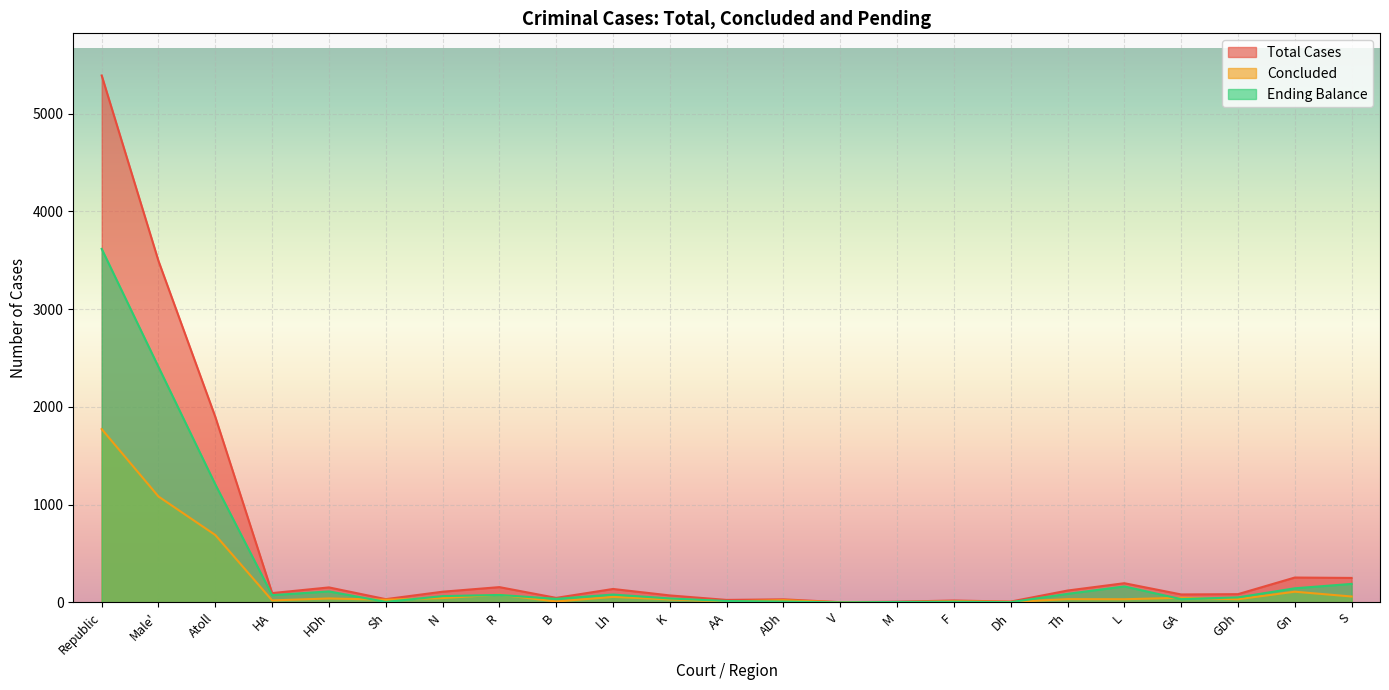

Is the value of Ending Balance at V greater than the value of Total Cases at K?

No